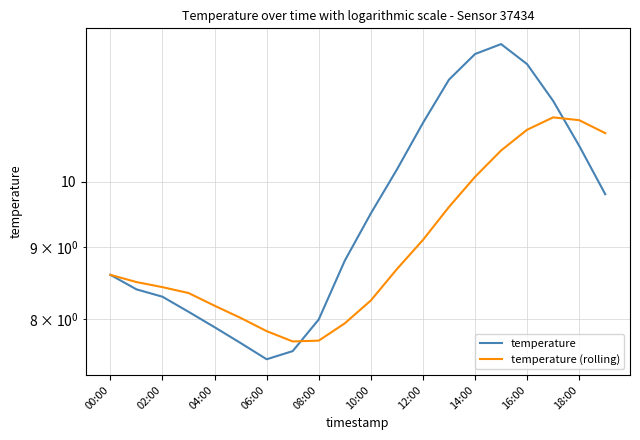

Between 06:00 and 08:00, which series saw the biggest shift?

temperature